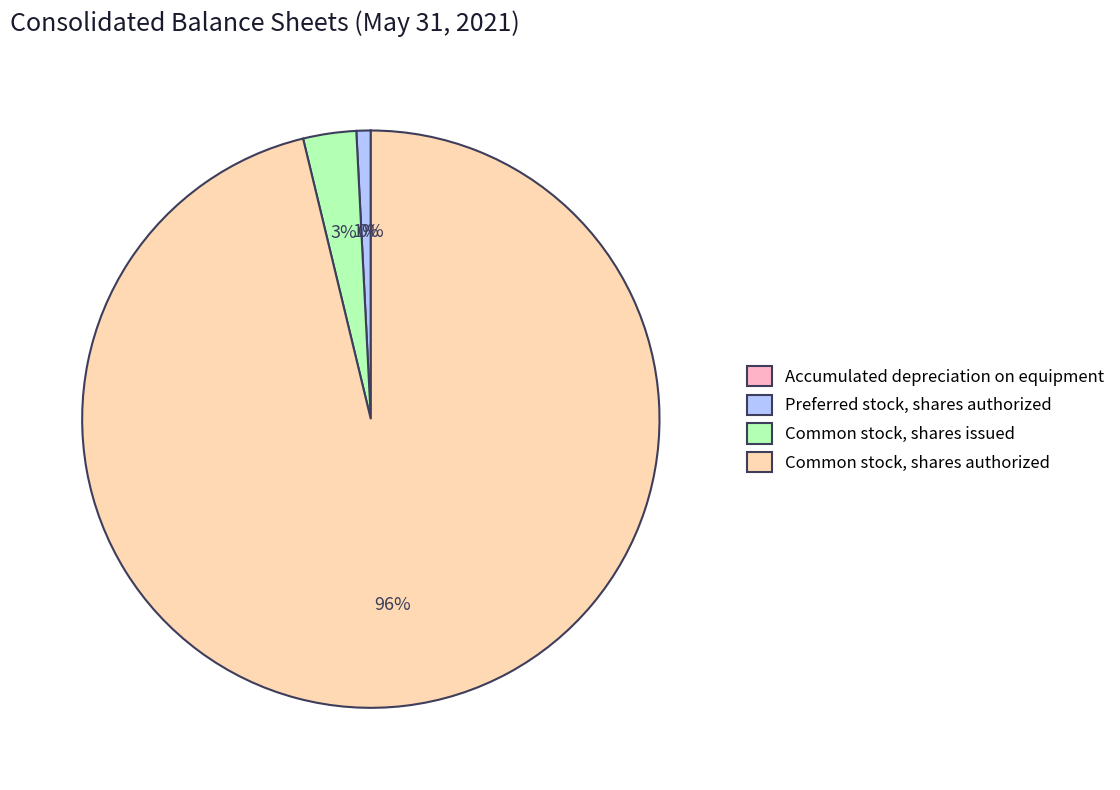

To the nearest percent, what portion does Preferred stock, shares authorized represent?

1%